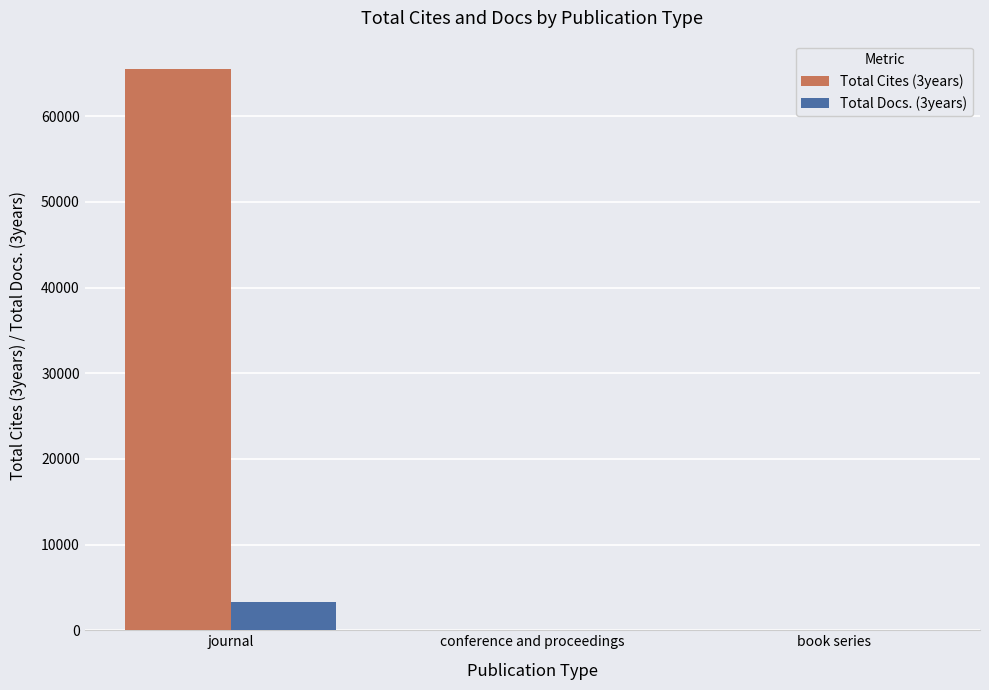

Is it true that Total Cites (3years) equals 65549 at journal?

True